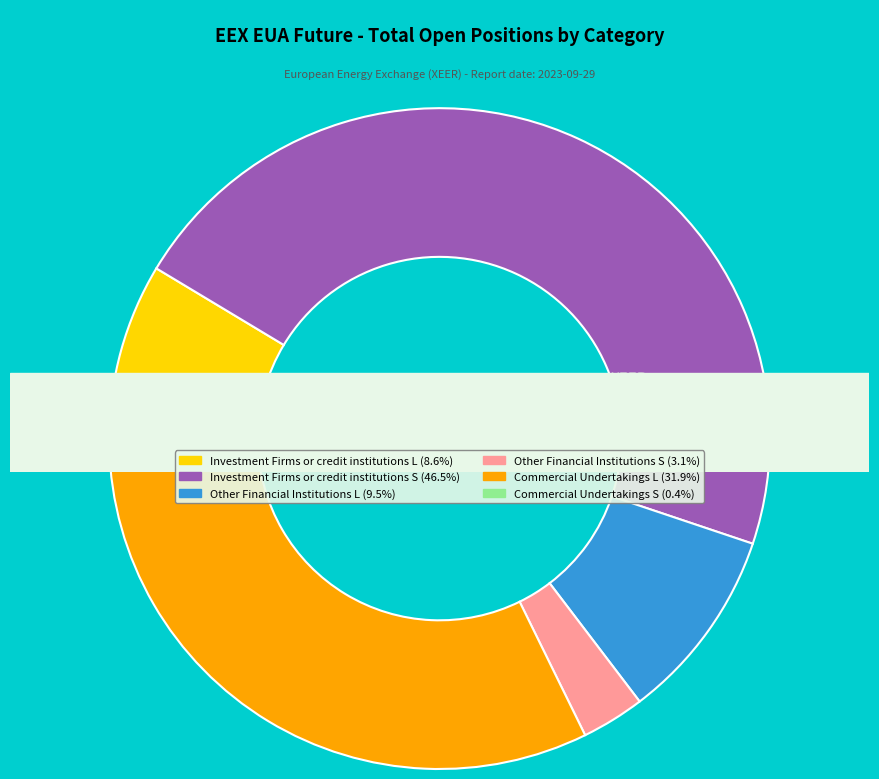

What percentage is the Investment Firms or credit institutions (Short) slice, to the nearest percent?

47%